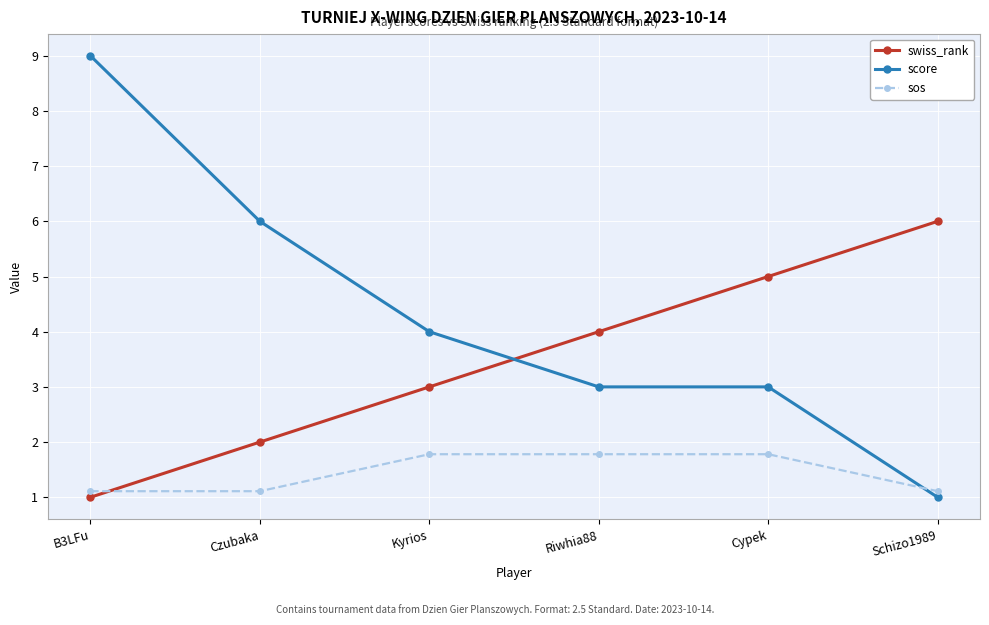

What value does the score series have at Cypek?

3.0